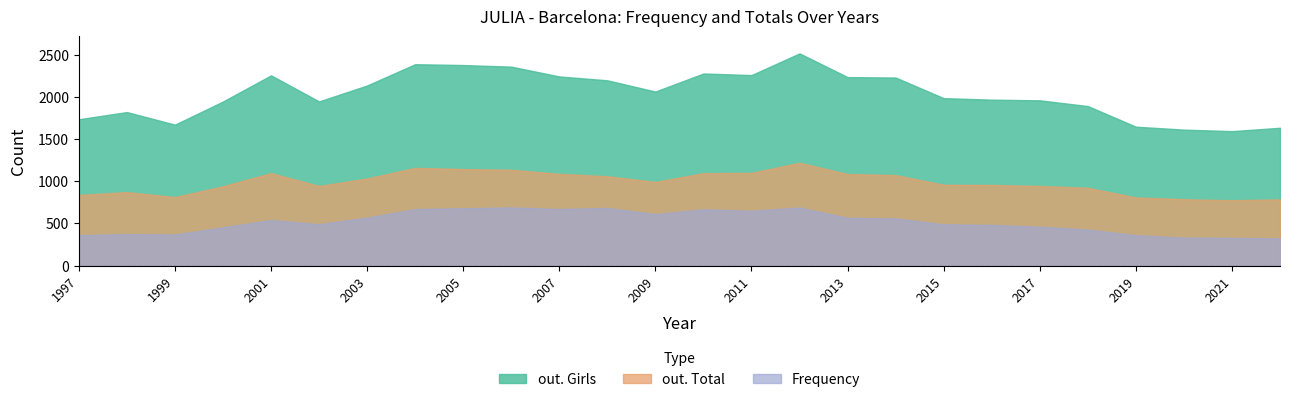

Reading left to right, extract all data points from this chart.

out. Girls: 1734	1819	1670	1944	2254	1945	2134	2386	2376	2357	2241	2195	2062	2276	2257	2514	2233	2228	1984	1966	1958	1890	1646	1611	1593	1633
out. Total: 837	871	812	940	1096	944	1032	1158	1144	1136	1087	1059	991	1095	1099	1219	1085	1072	958	956	944	922	808	787	775	785
Frequency: 361	374	369	454	540	491	569	670	680	690	670	684	610	668	650	688	567	559	490	483	461	428	360	332	329	323